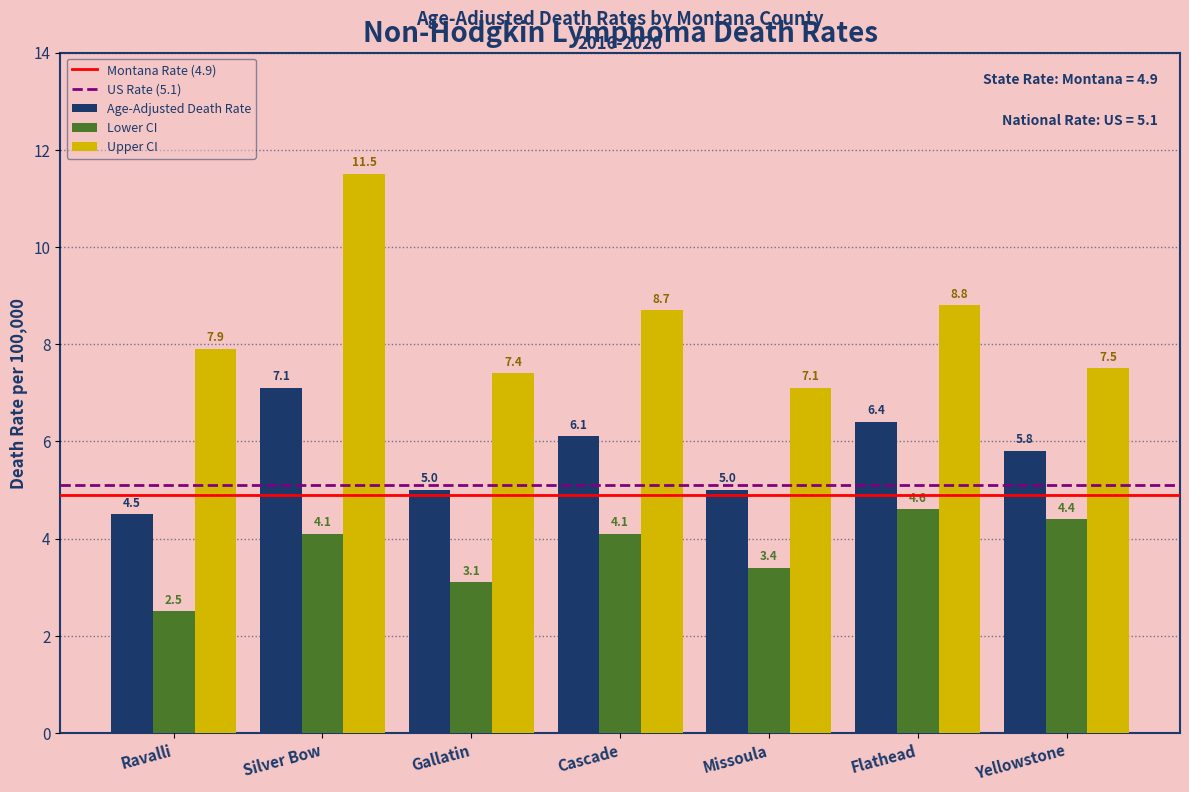

Reading left to right, transcribe all the data shown in this chart.

Age-Adjusted Death Rate: Ravalli=4.5	Silver Bow=7.1	Gallatin=5.0	Cascade=6.1	Missoula=5.0	Flathead=6.4	Yellowstone=5.8
Lower CI: Ravalli=2.5	Silver Bow=4.1	Gallatin=3.1	Cascade=4.1	Missoula=3.4	Flathead=4.6	Yellowstone=4.4
Upper CI: Ravalli=7.9	Silver Bow=11.5	Gallatin=7.4	Cascade=8.7	Missoula=7.1	Flathead=8.8	Yellowstone=7.5